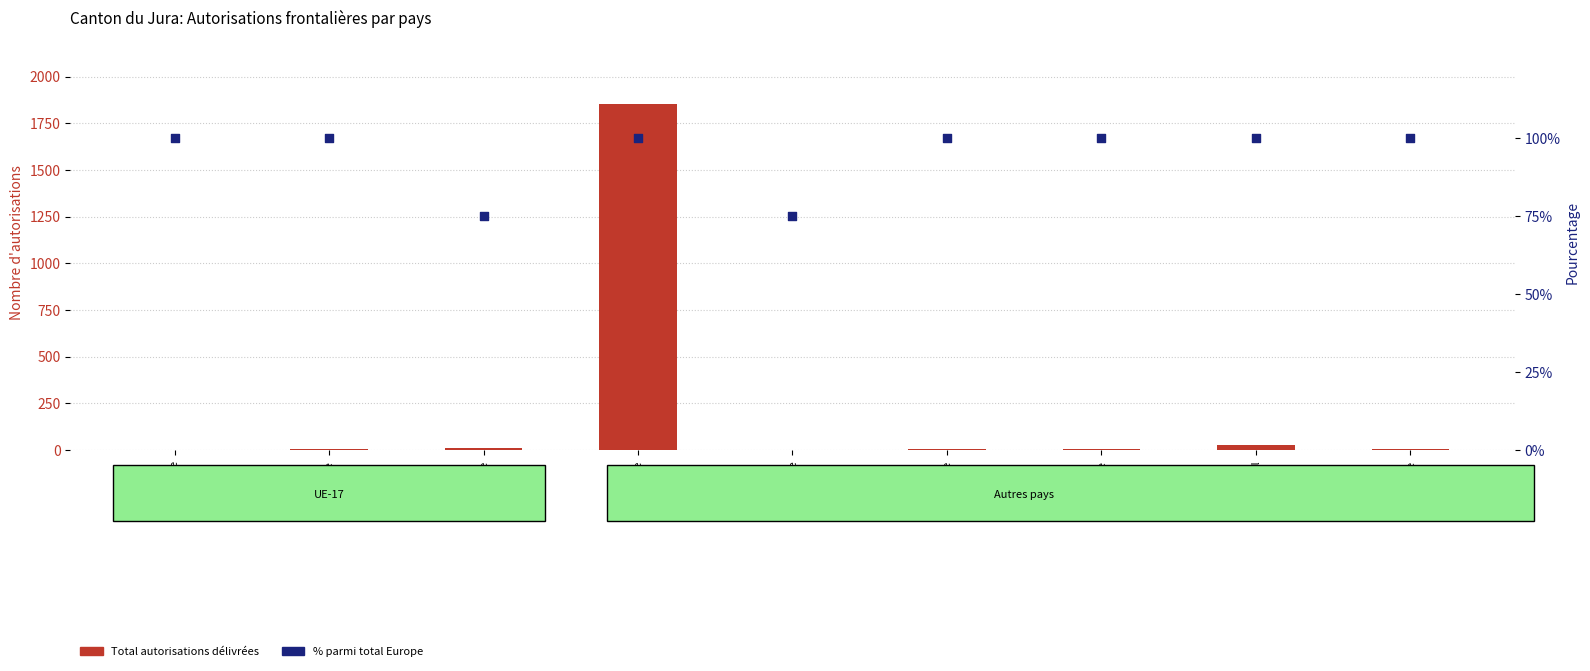

Is the value of % parmi total Europe at Allemagne greater than the value of Total autorisations at Pologne?

Yes